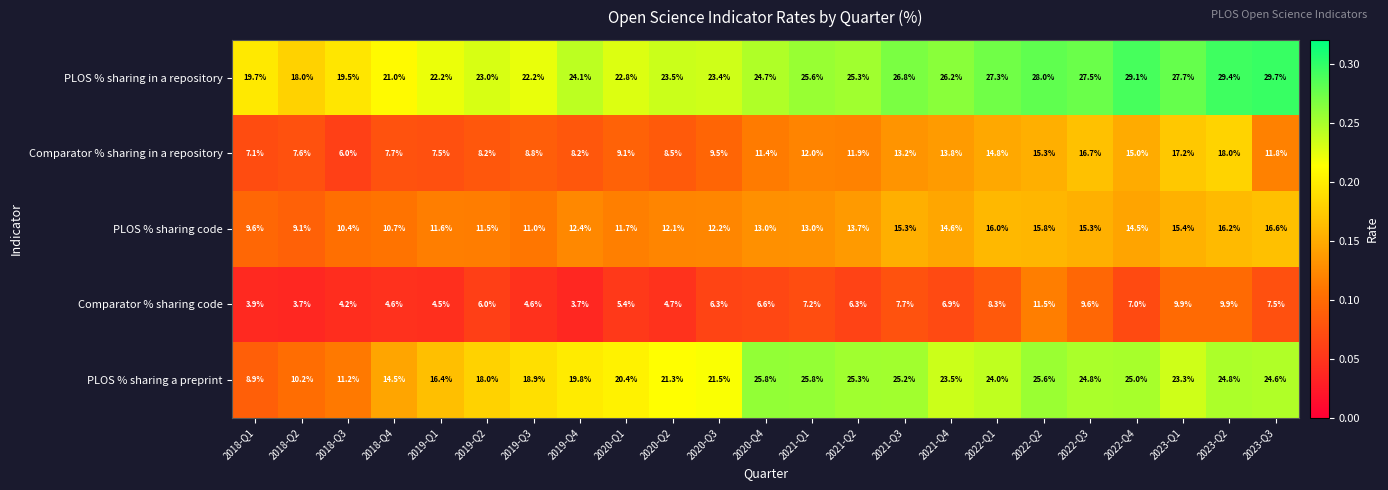

At which label is PLOS % sharing a preprint closest to 17?

2019-Q1